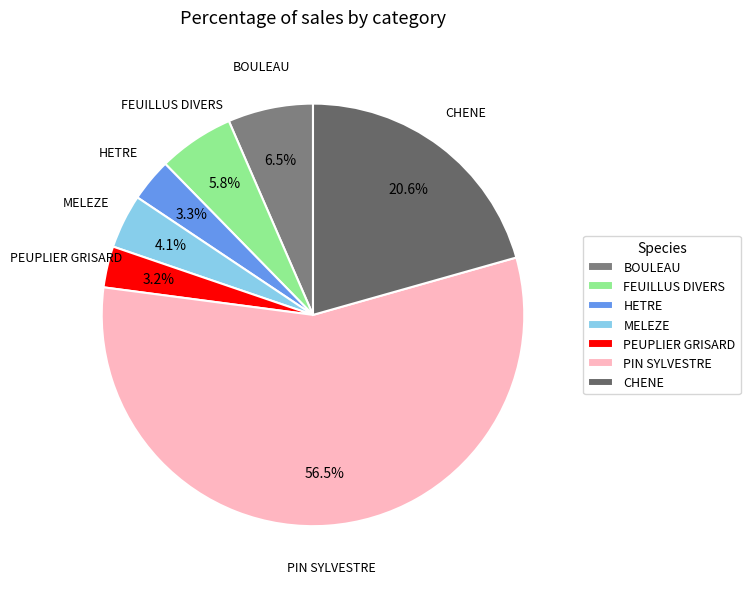

What is the largest slice in the pie chart?

PIN SYLVESTRE